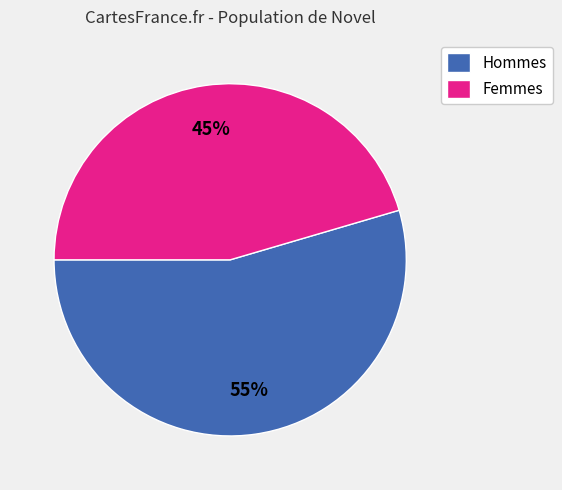

How many slices are in this pie chart?

2